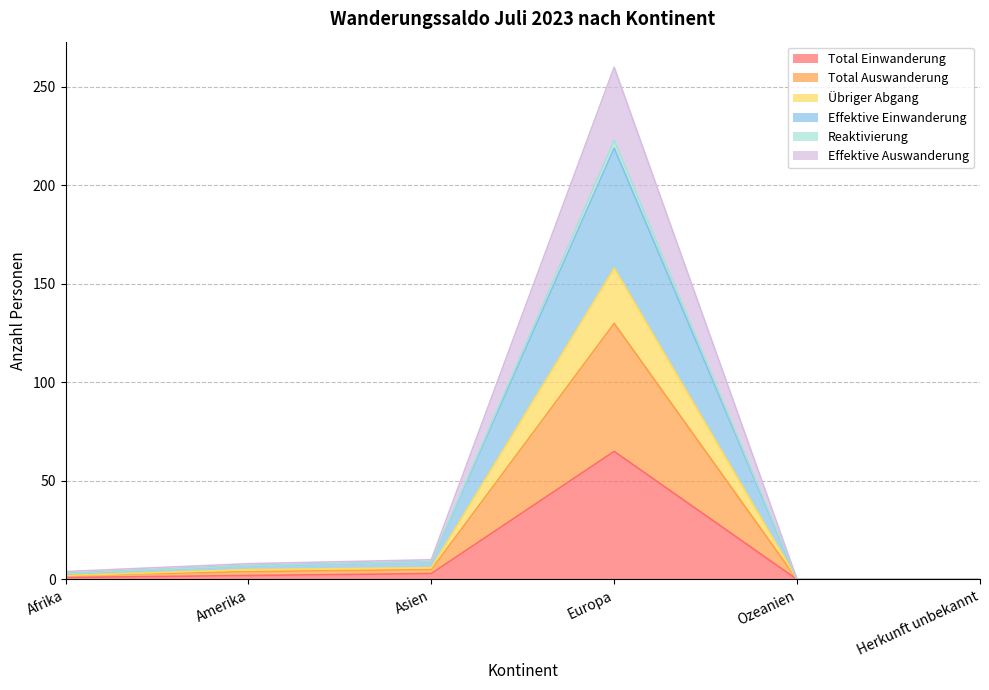

Between Amerika and Herkunft unbekannt, which is larger?

Amerika